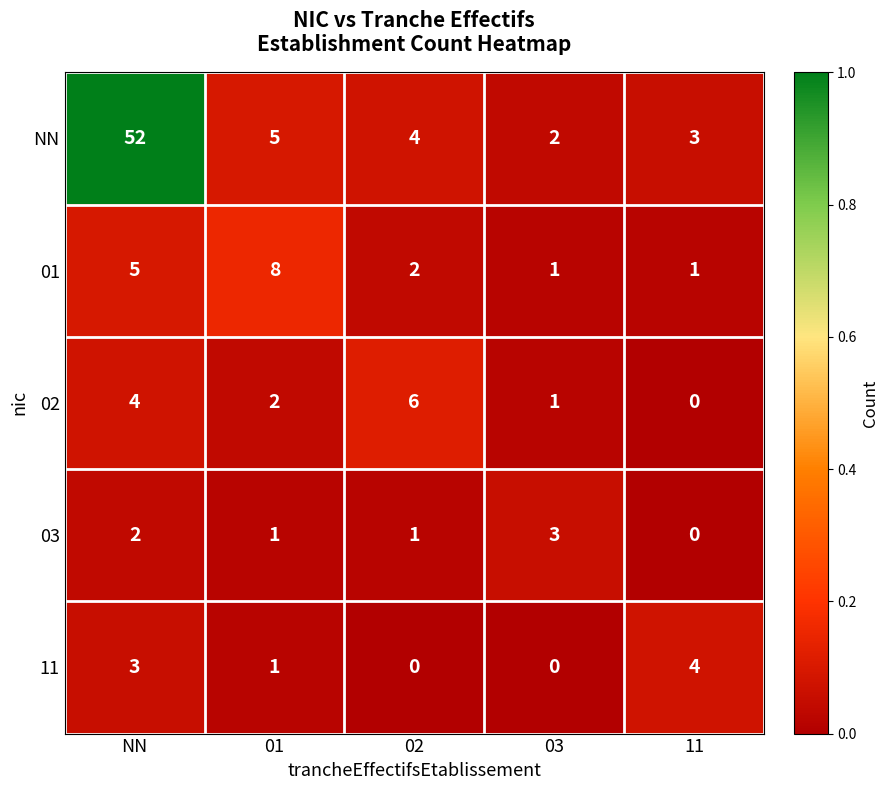

What is the greatest value displayed?

52